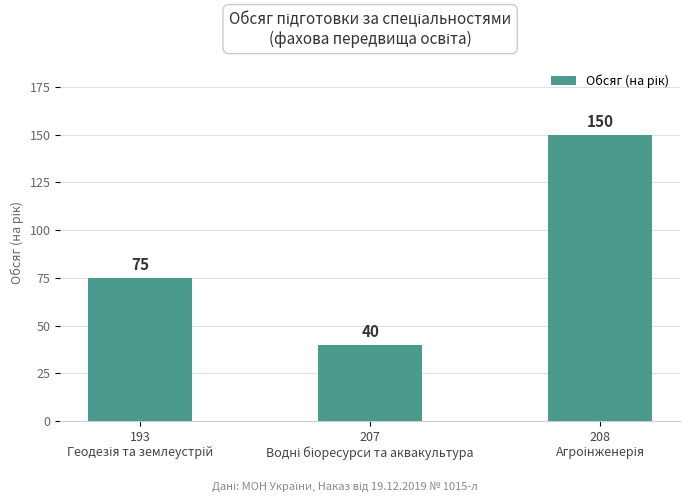

What is the difference between the maximum and minimum values?

110